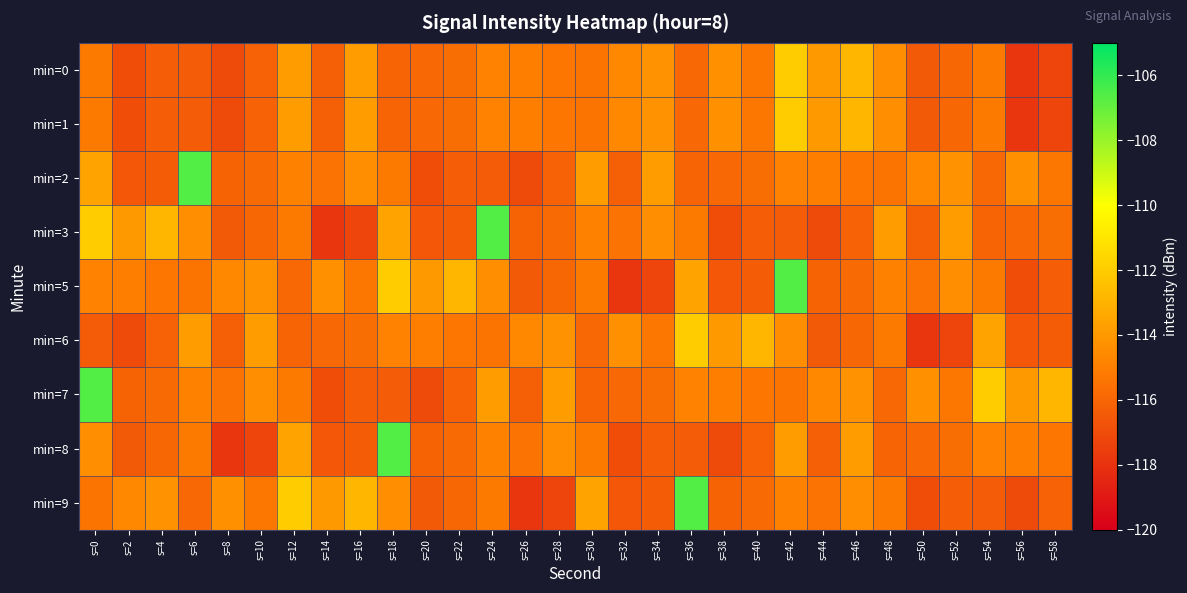

Count the number of categories in the chart.

30